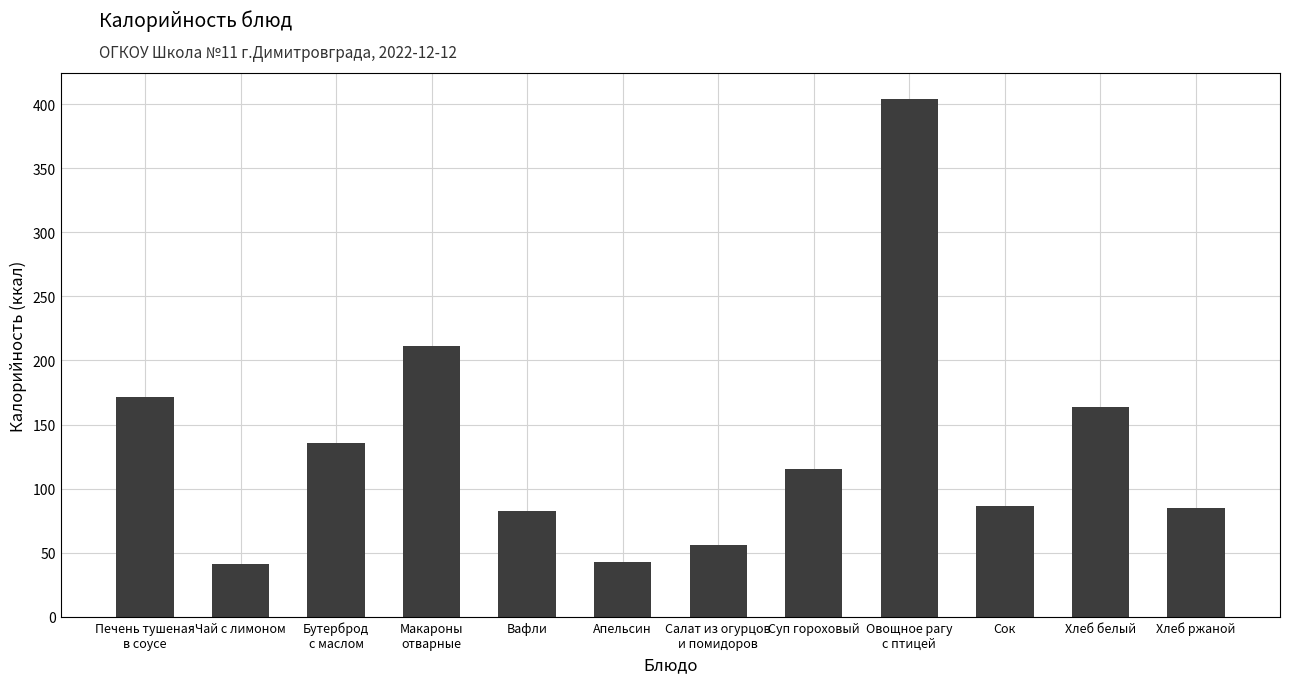

Does the chart contain any negative values?

No